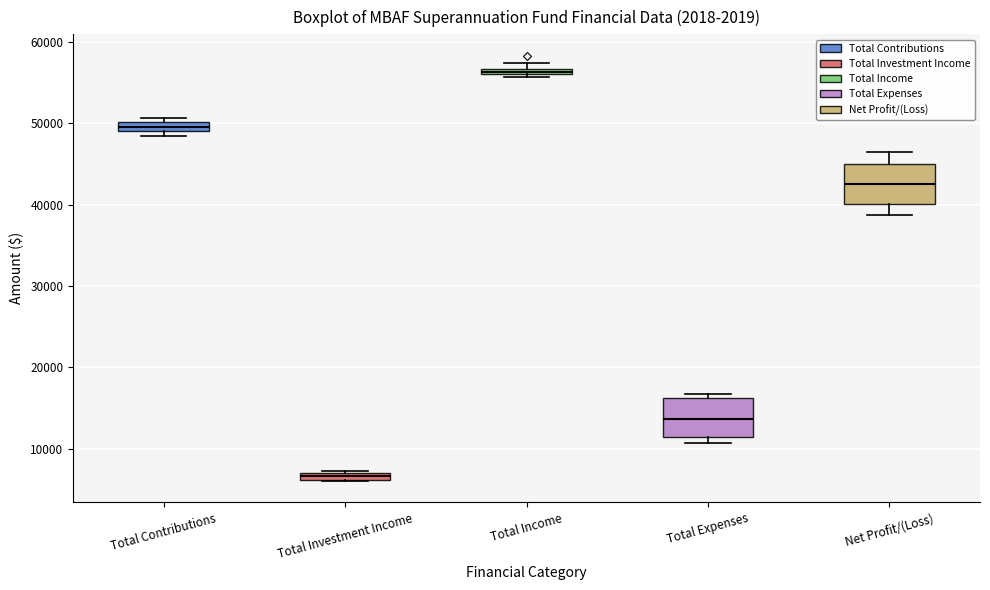

Which box has the lowest median line?

Total Investment Income